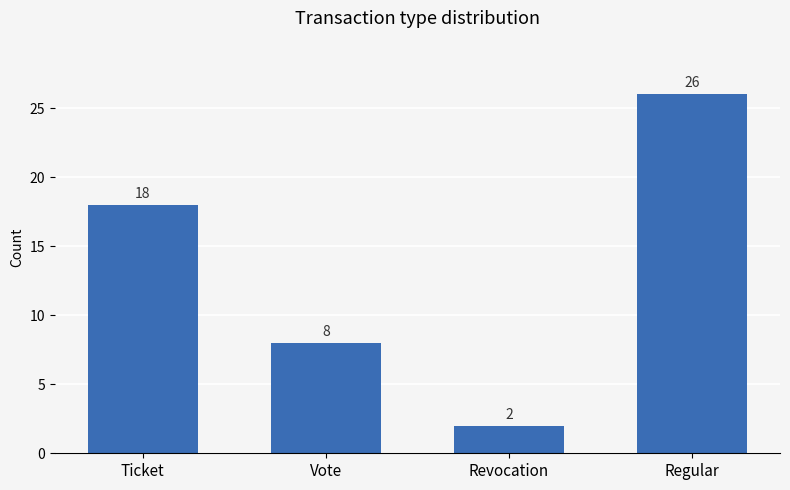

Reading left to right, transcribe all the data shown in this chart.

18	8	2	26